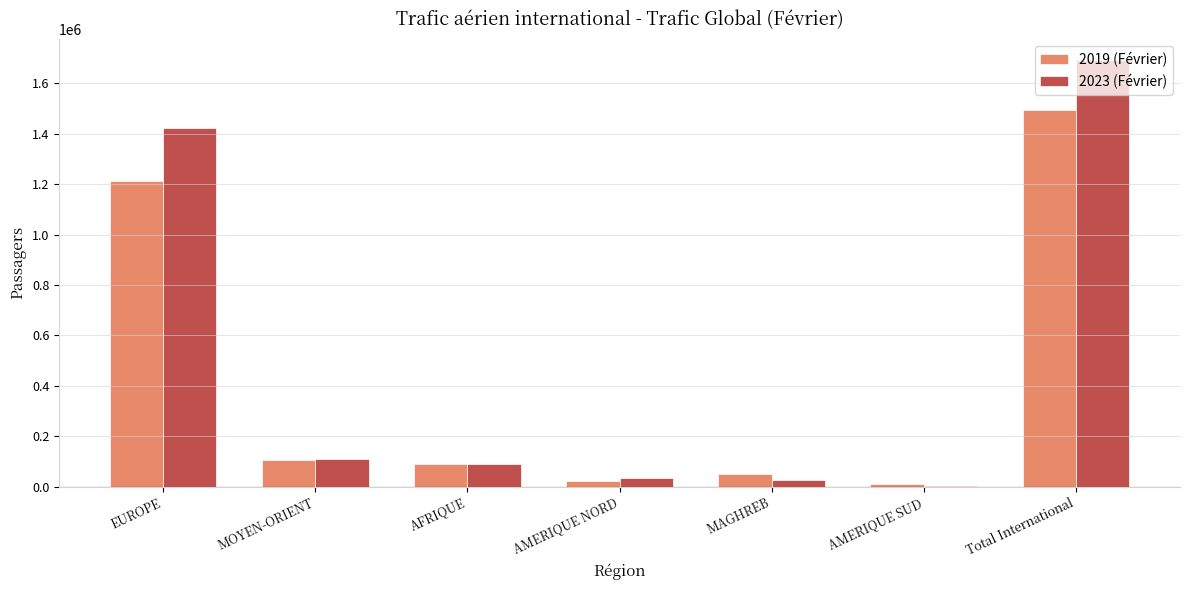

What is the sum of the 2019 (Février) values at MAGHREB and MOYEN-ORIENT?

155788